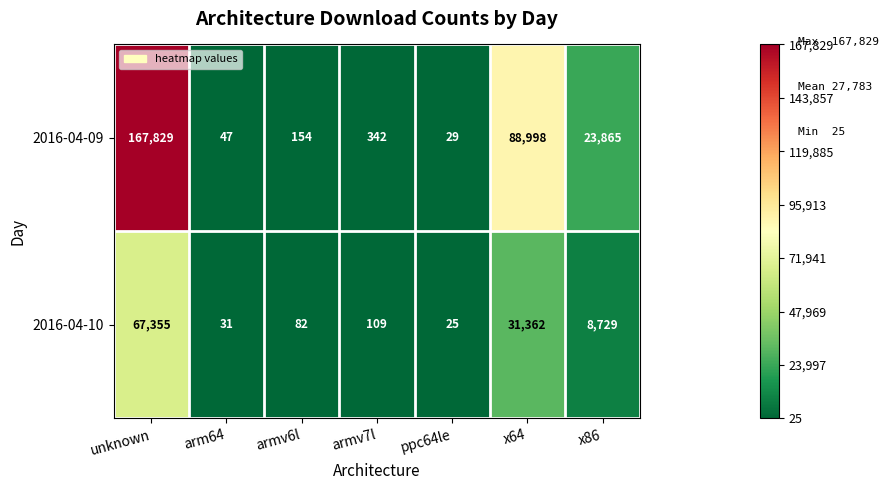

Which label corresponds to the largest value in the chart?

unknown